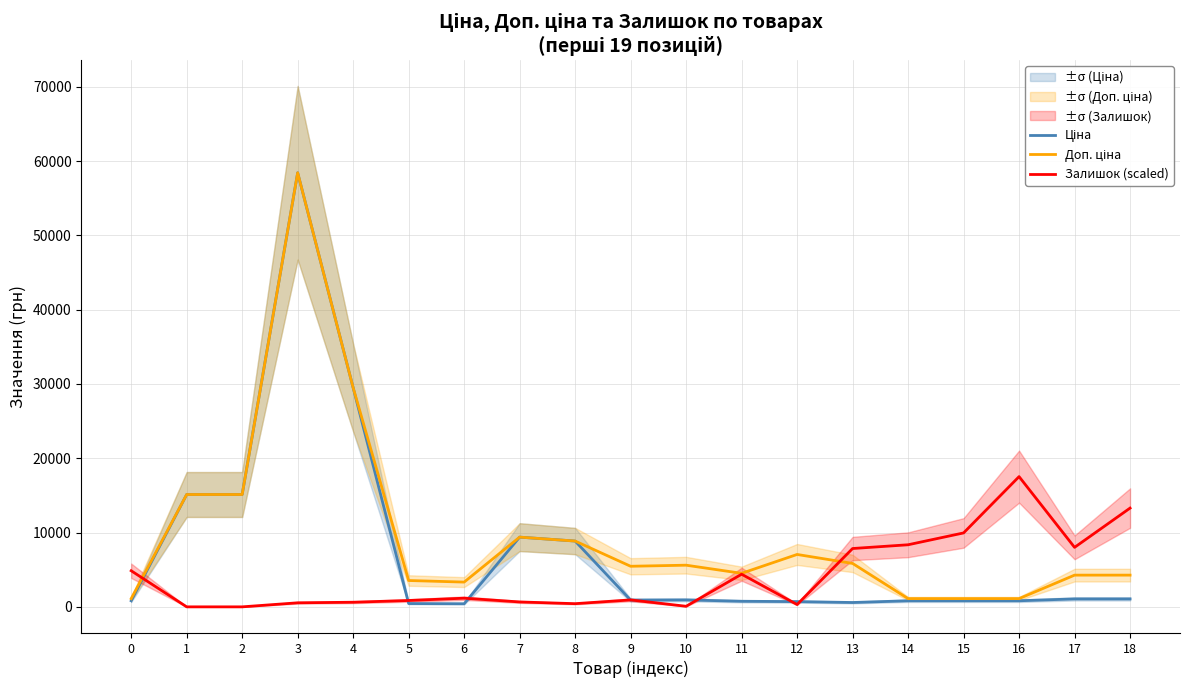

Which series has the largest total across all categories?

Доп. ціна